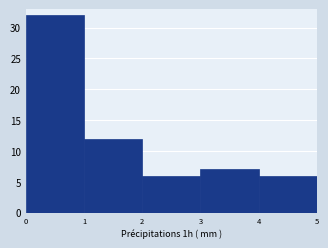

Reading left to right, transcribe this chart: for each bar, give the range it covers on the x-axis and its height. The values are not printed on the chart, so give them approximately, as read against the axis.

0 to 1: 32
1 to 2: 12
2 to 3: 6
3 to 4: 7
4 to 5: 6